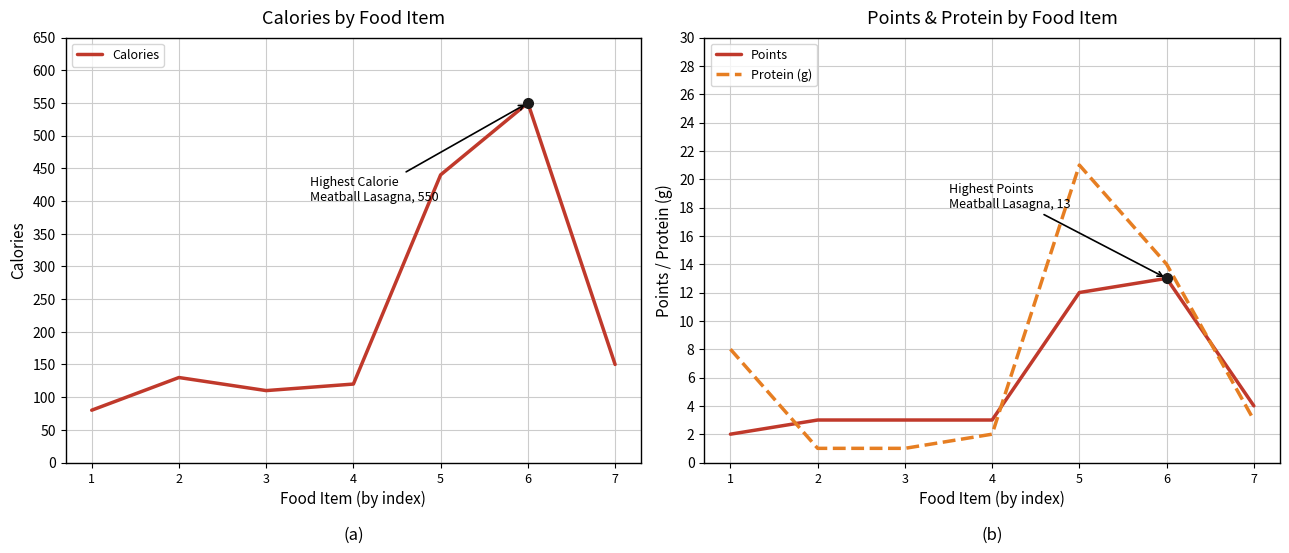

What is the difference between the maximum and minimum values in the Points series?

11